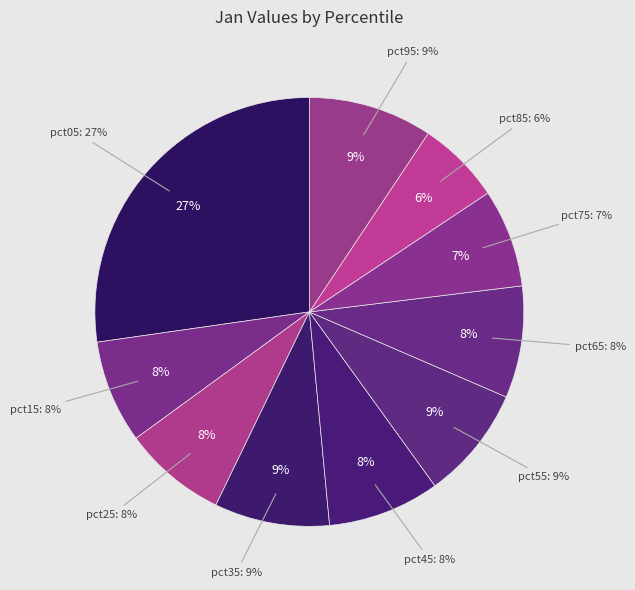

Is there a majority slice in this chart?

No